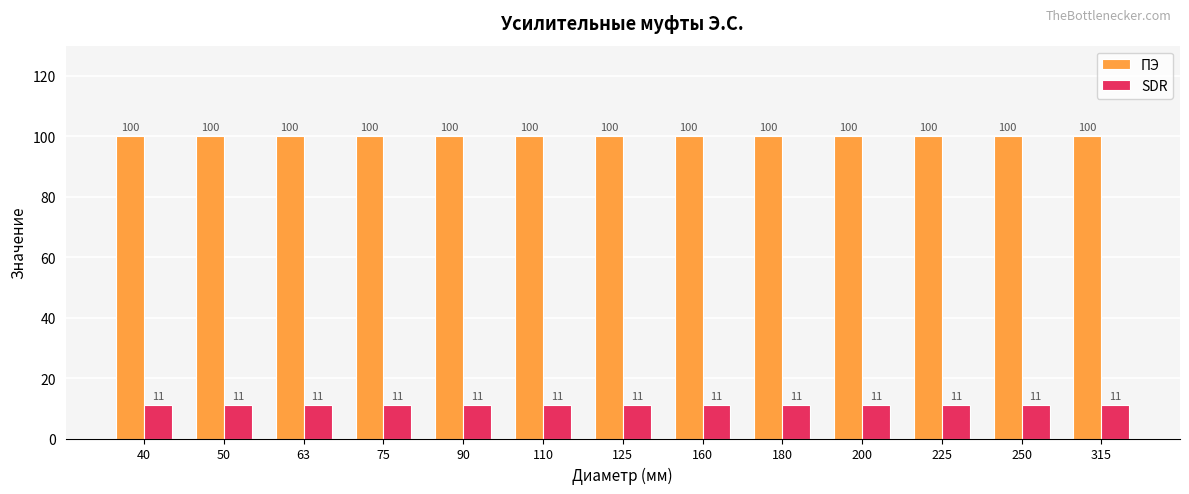

At 225, list the series in order from largest to smallest.

ПЭ, SDR